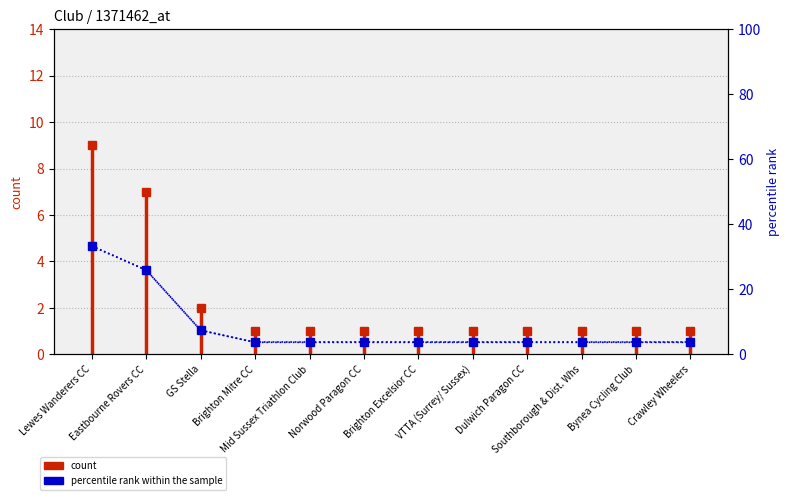

Reading left to right, what are all the values shown in this chart?

33.3	25.9	7.4	3.7	3.7	3.7	3.7	3.7	3.7	3.7	3.7	3.7